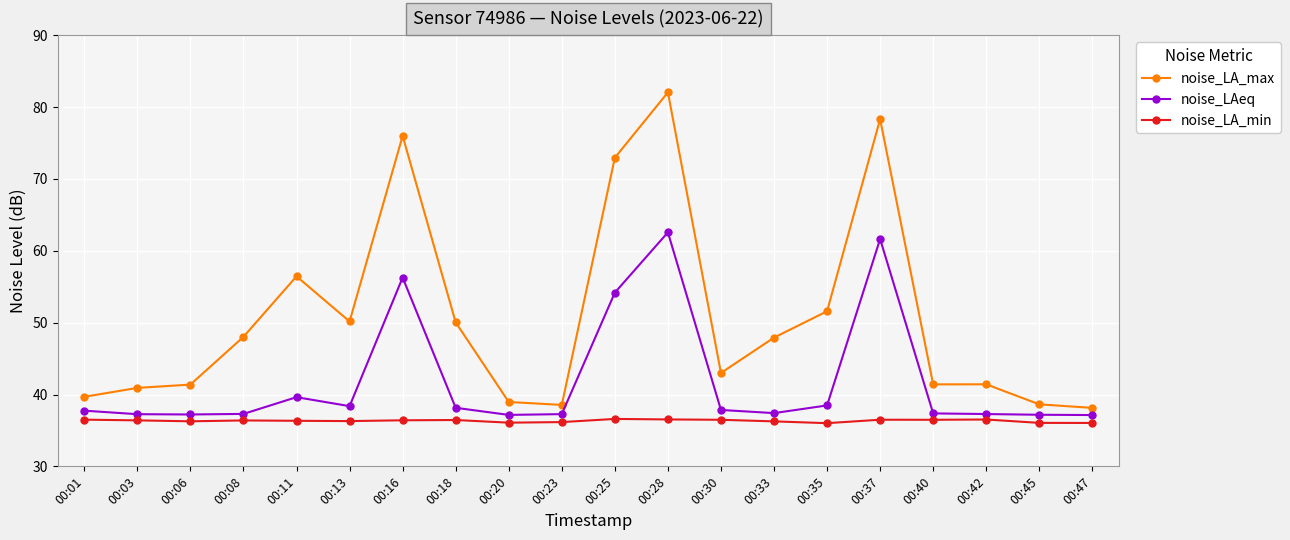

The value of noise_LA_min at 00:30 is 7.3. True or false?

False